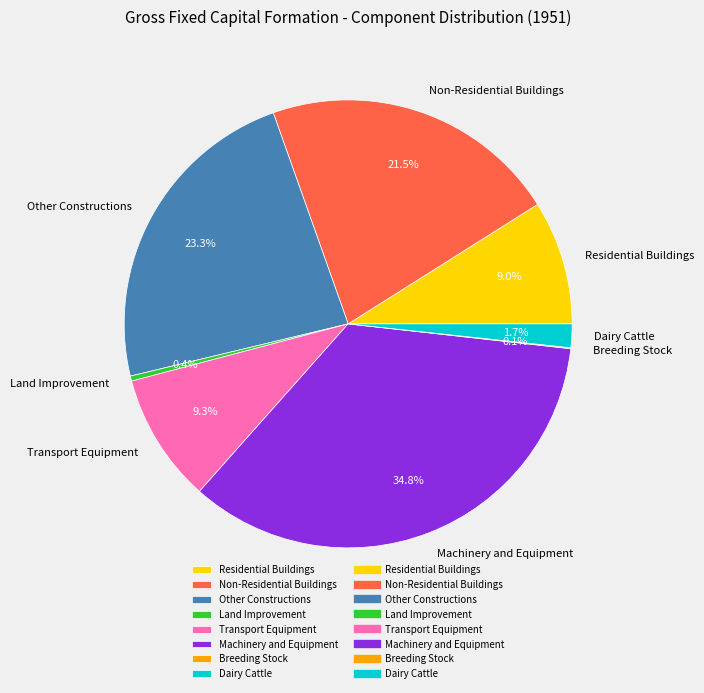

How much of the chart is everything except Residential Buildings?

91.0%